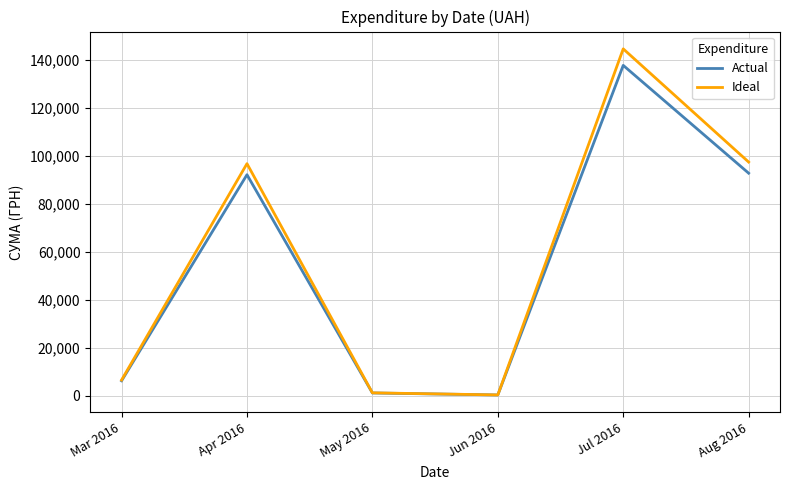

At which category is the sum across all series the highest?

Jul 2016